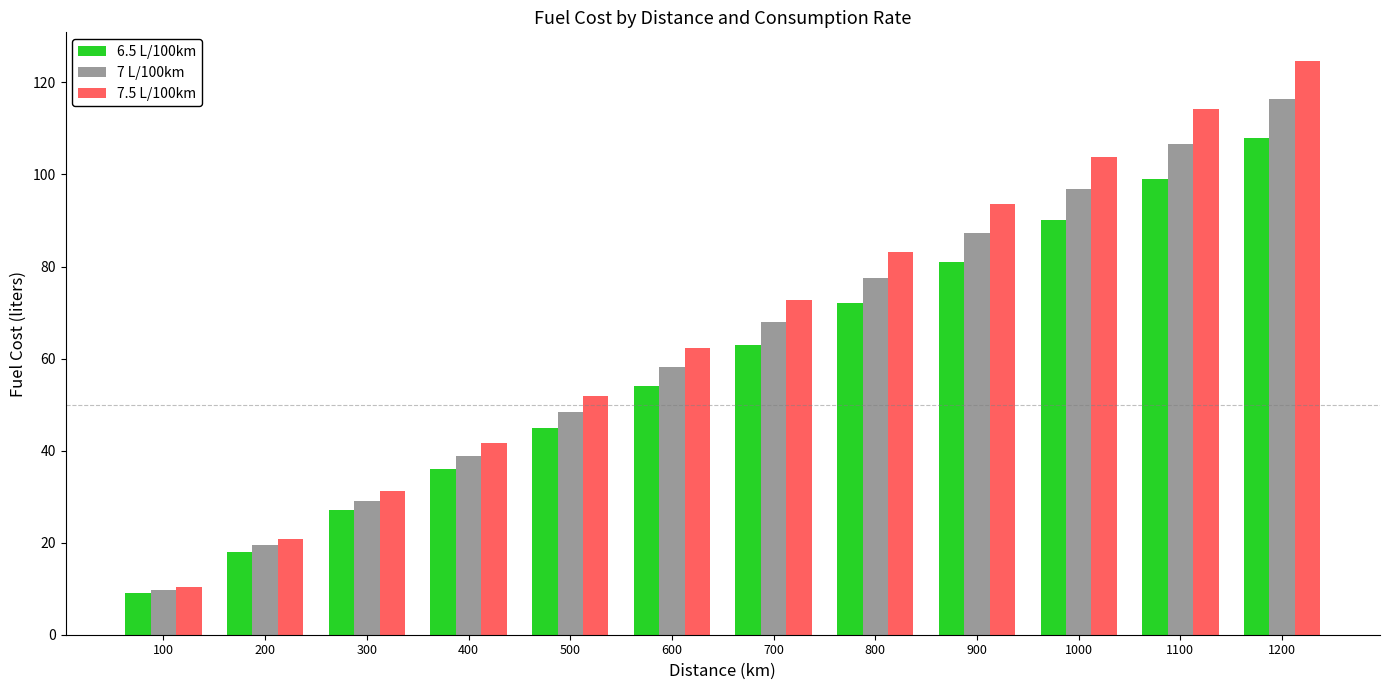

What is the maximum value shown in the chart?

124.7